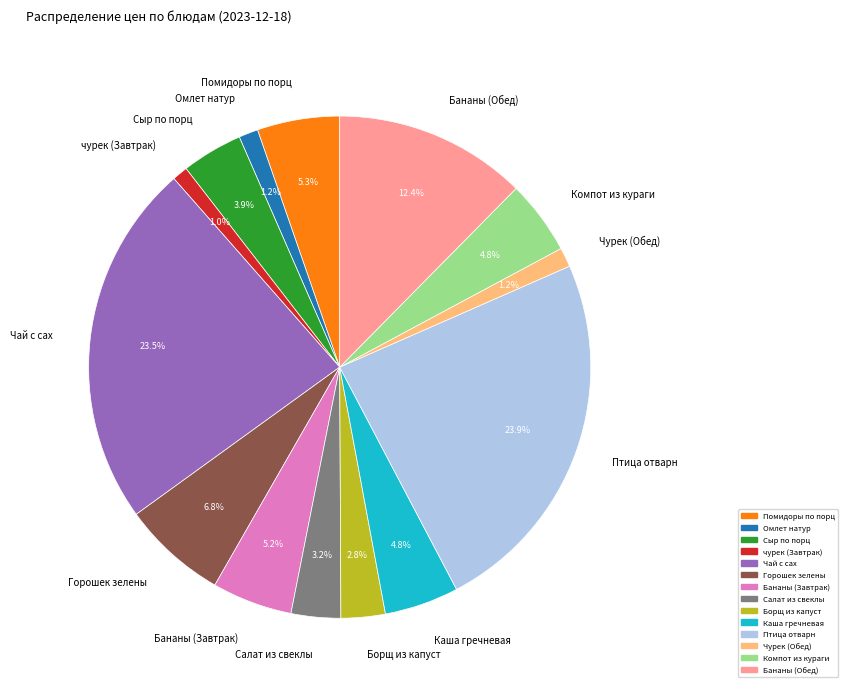

To the nearest percent, what is the combined percentage of Бананы (Обед) and Салат из свеклы?

16%